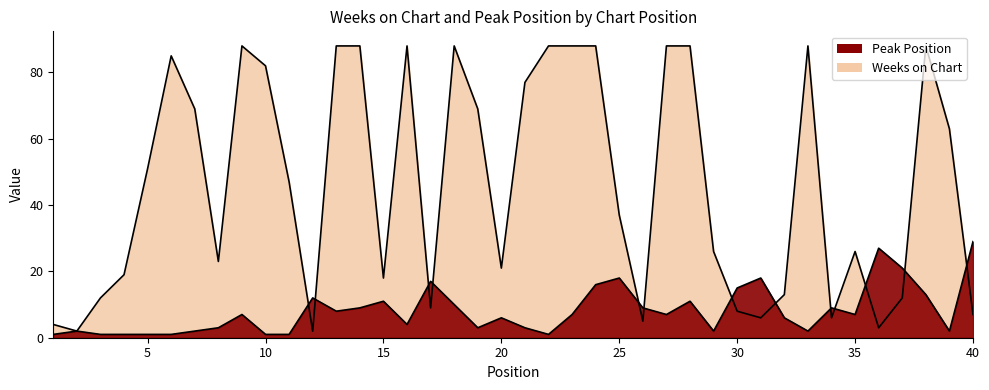

At which category does Weeks on Chart reach its first local valley?

2